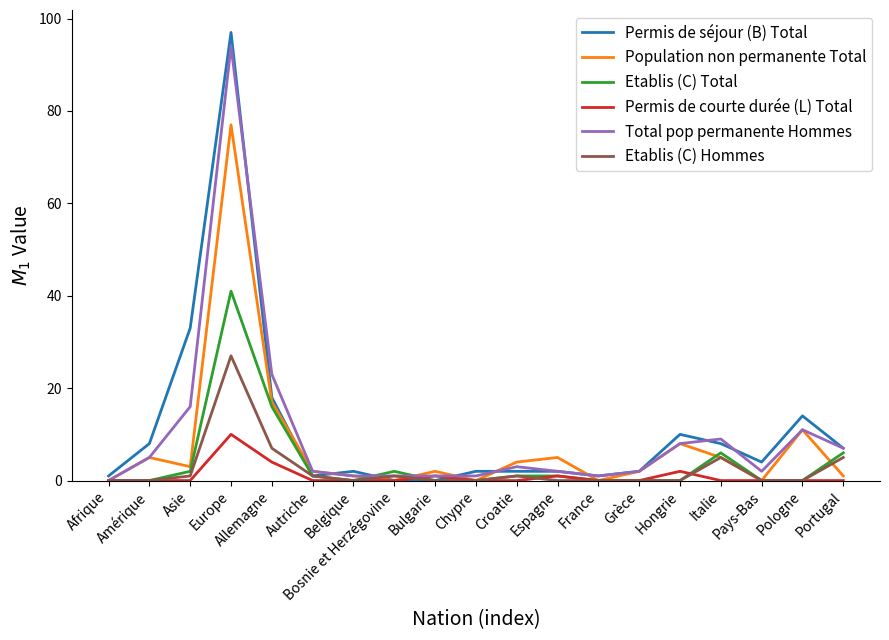

What is the total value across all series at Europe?

346